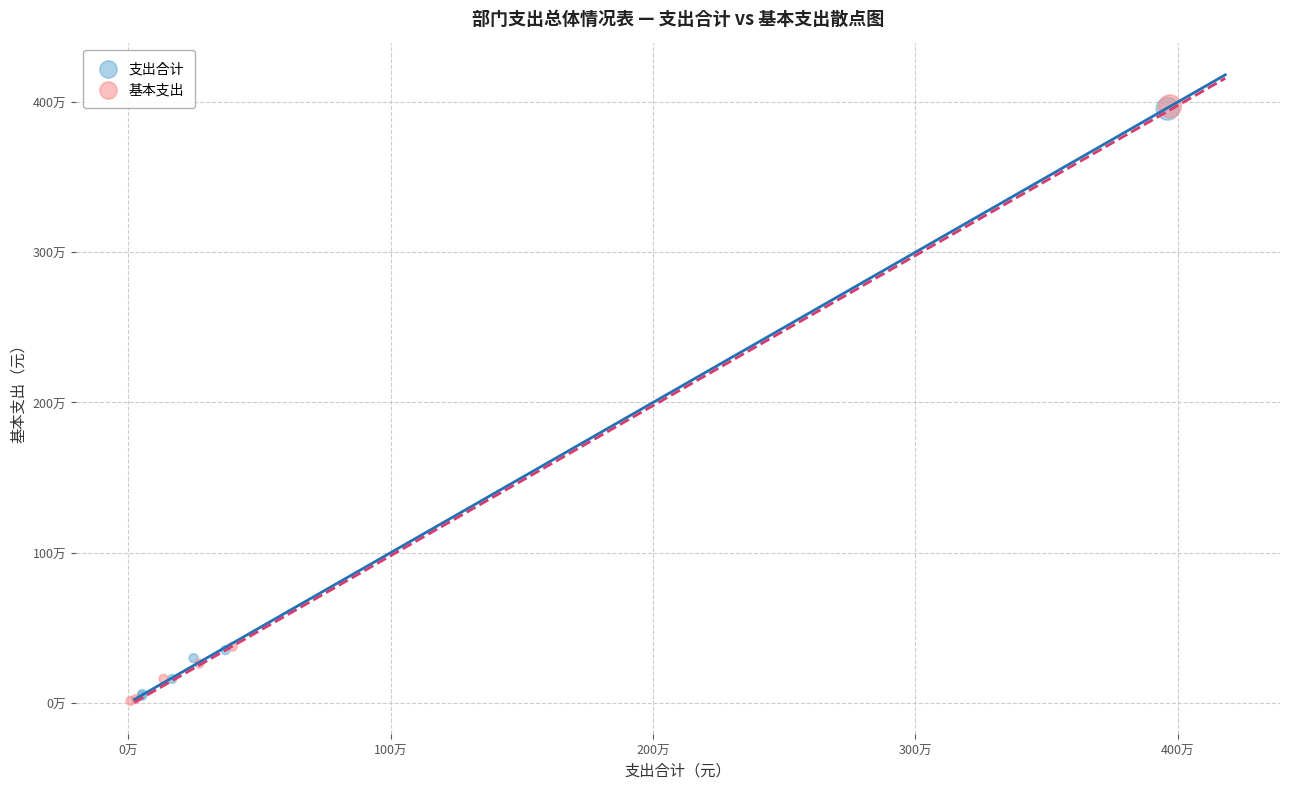

What are all the series names shown in the legend?

支出合计, 基本支出